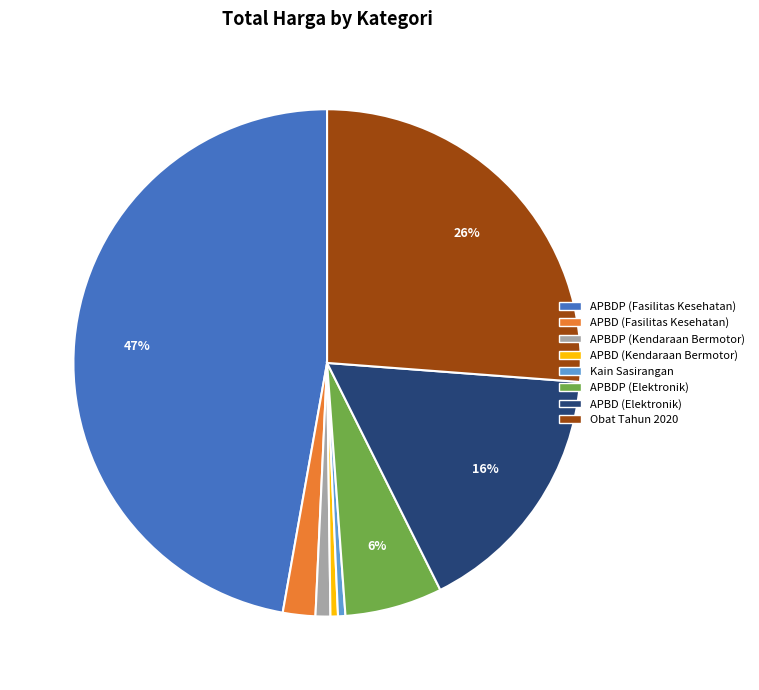

Combined, do Kain Sasirangan and APBDP (Kendaraan Bermotor) account for over 50%?

No